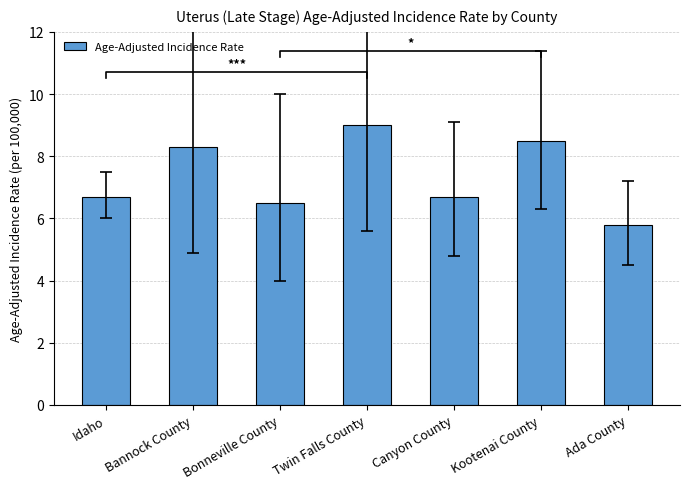

Rank the categories by value from highest to lowest.

Twin Falls County, Kootenai County, Bannock County, Idaho, Canyon County, Bonneville County, Ada County